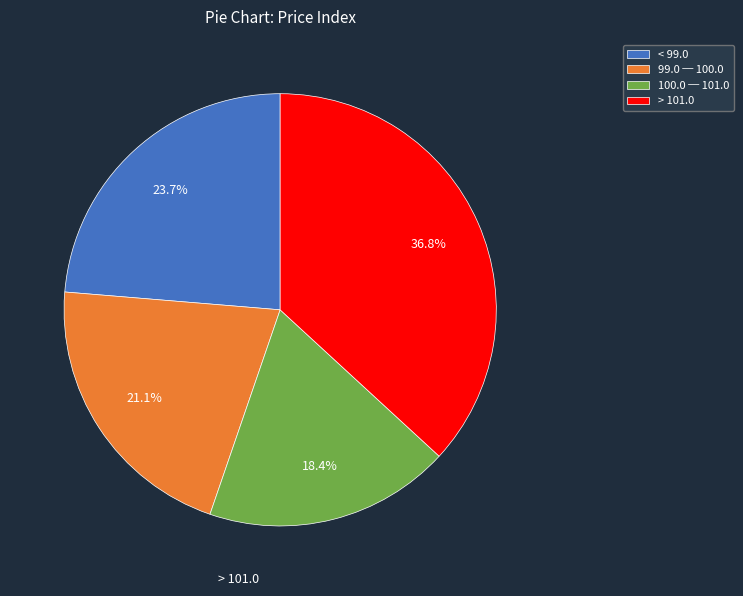

Which category has the biggest portion of the pie?

> 101.0